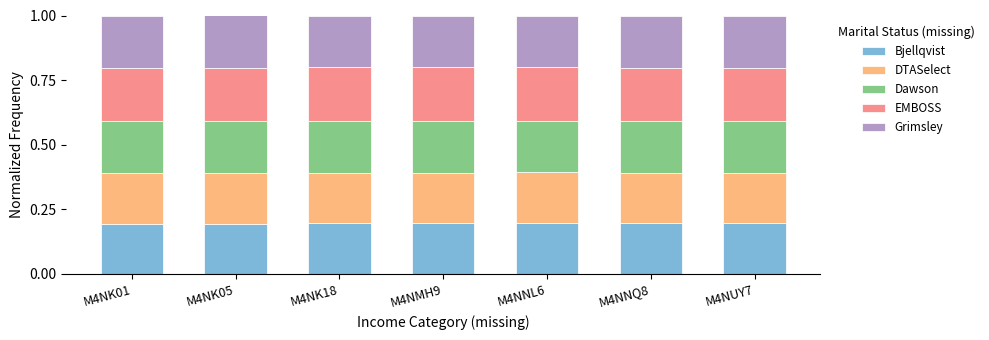

What is the sum of the Bjellqvist values at M4NK05 and M4NNQ8?

0.4